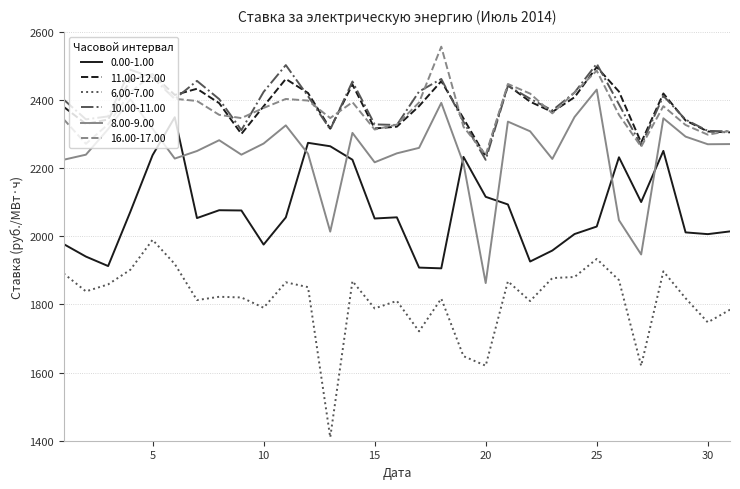

What is the minimum value for 6.00-7.00?

1410.0